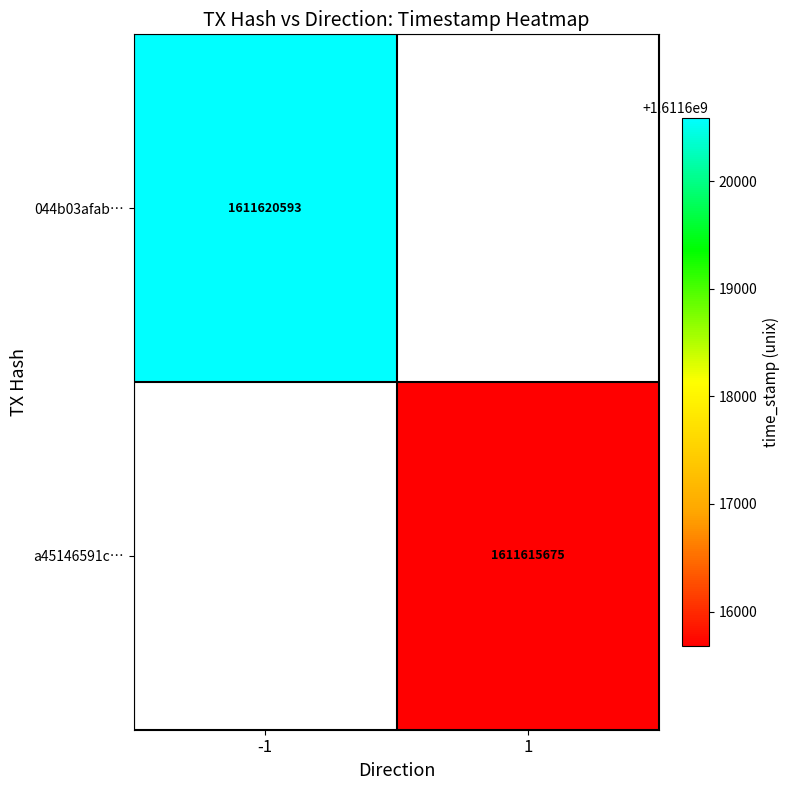

The 044b03afab… series shows 1611620593 at -1. True or false?

True